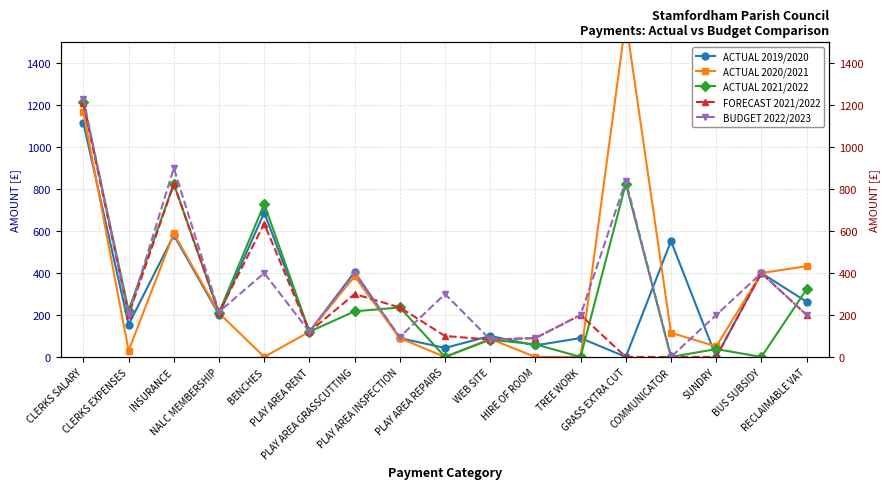

Where does the ACTUAL 2021/2022 series first go above 210?

CLERKS SALARY